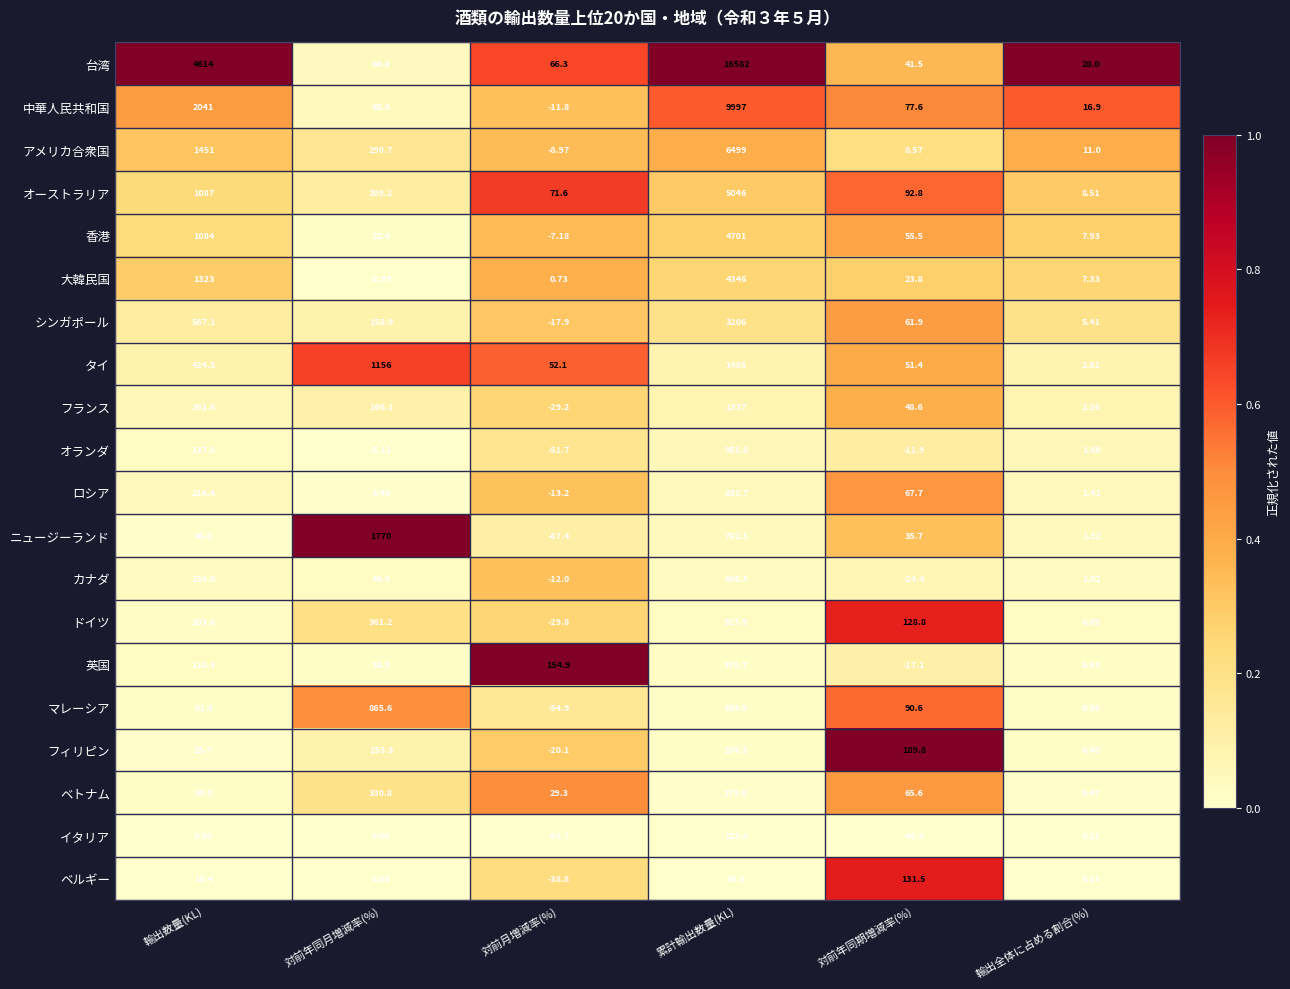

Which label corresponds to the smallest value in the chart?

対前月増減率(%)